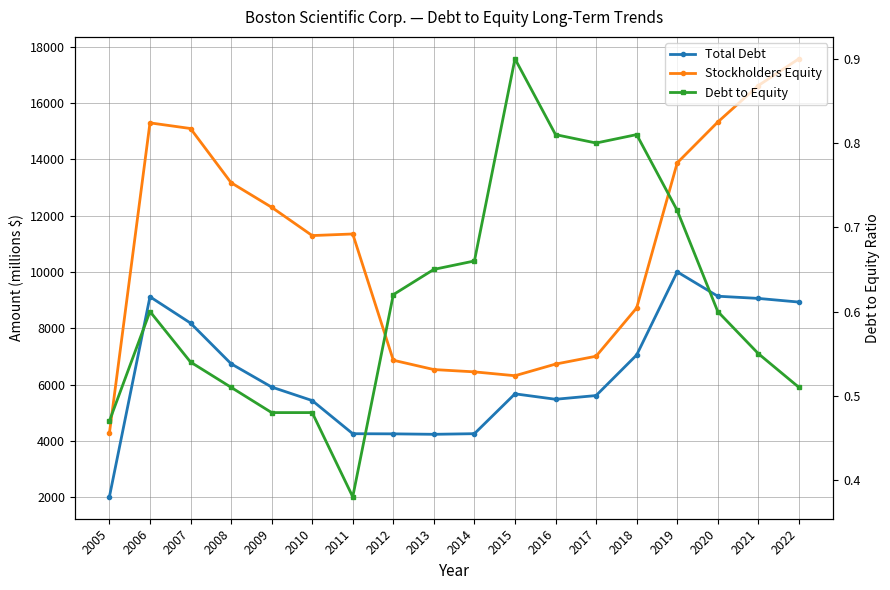

Reading left to right, transcribe all the data shown in this chart.

Total Debt: 2005=2020.0	2006=9124.0	2007=8189.0	2008=6745.0	2009=5918.0	2010=5438.0	2011=4261.0	2012=4256.0	2013=4240.0	2014=4262.0	2015=5677.0	2016=5484.0	2017=5616.0	2018=7056.0	2019=10008.0	2020=9143.0	2021=9065.0	2022=8935.0
Stockholders Equity: 2005=4282.0	2006=15298.0	2007=15097.0	2008=13174.0	2009=12301.0	2010=11296.0	2011=11353.0	2012=6870.0	2013=6539.0	2014=6457.0	2015=6320.0	2016=6733.0	2017=7012.0	2018=8726.0	2019=13877.0	2020=15326.0	2021=16622.0	2022=17573.0
Debt to Equity: 2005=0.5	2006=0.6	2007=0.5	2008=0.5	2009=0.5	2010=0.5	2011=0.4	2012=0.6	2013=0.7	2014=0.7	2015=0.9	2016=0.8	2017=0.8	2018=0.8	2019=0.7	2020=0.6	2021=0.6	2022=0.5